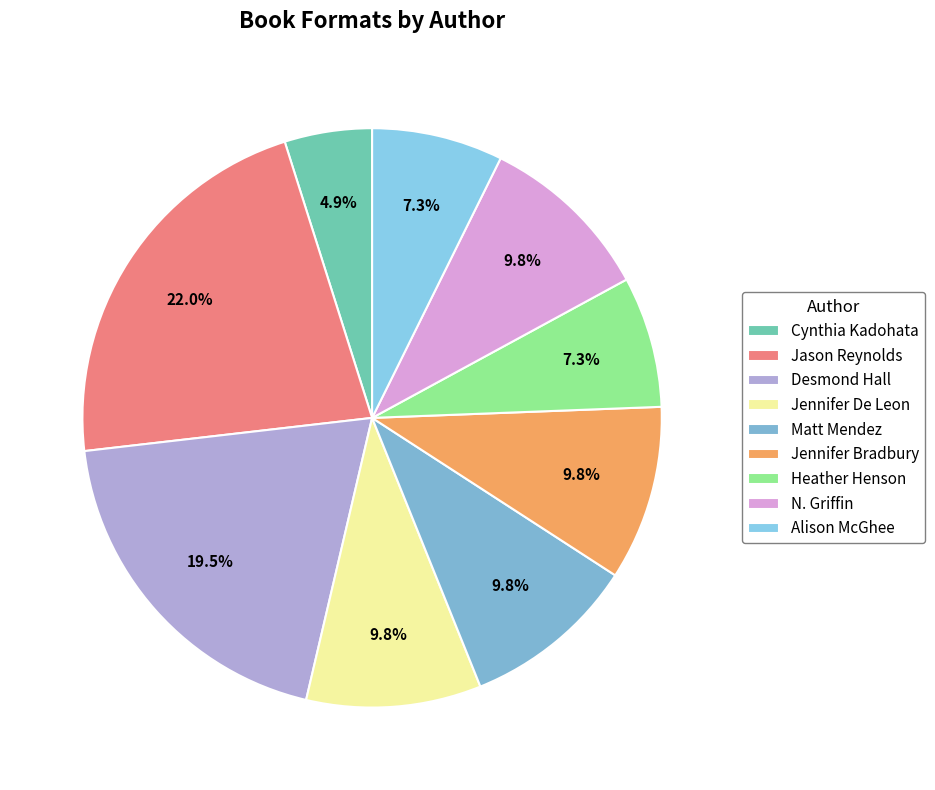

Does Heather Henson account for over 50% of the chart?

No